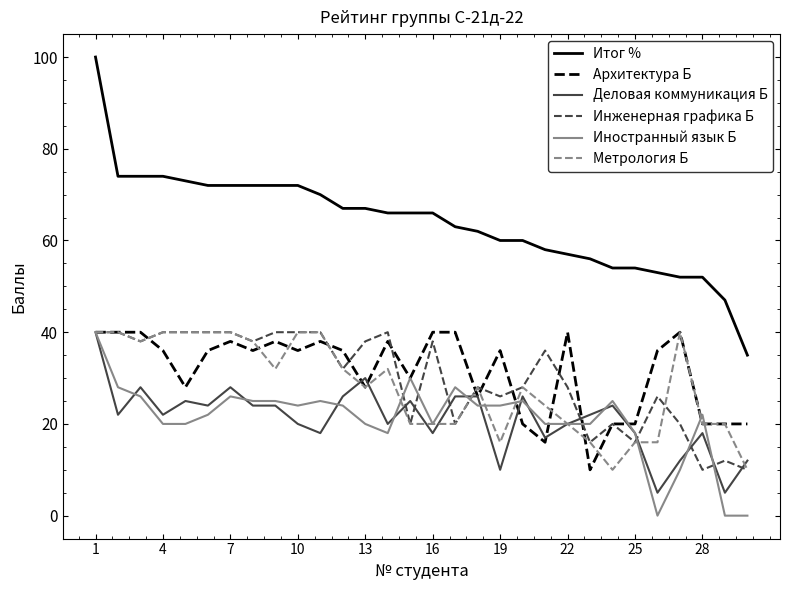

Which series has the largest range (max minus min)?

Итог %